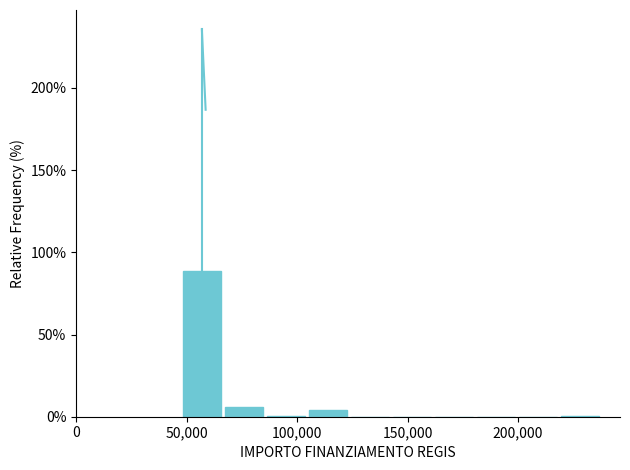

Read against the x-axis, roughly where is the centre of the tallest bar?

55000